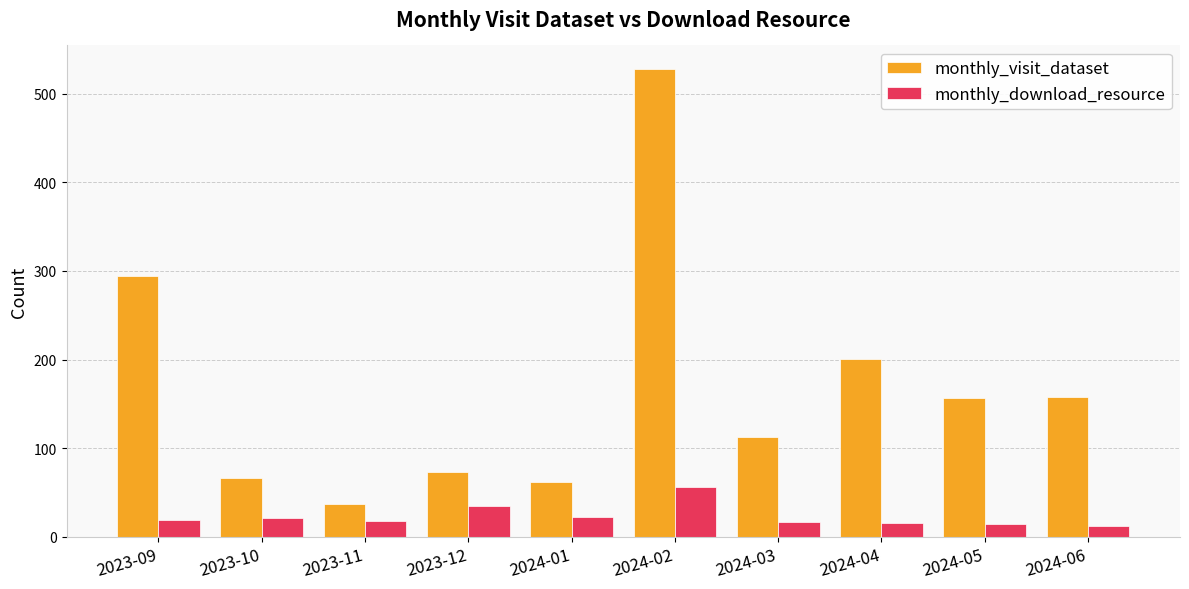

Where is monthly_download_resource nearest to the value 34?

2023-12